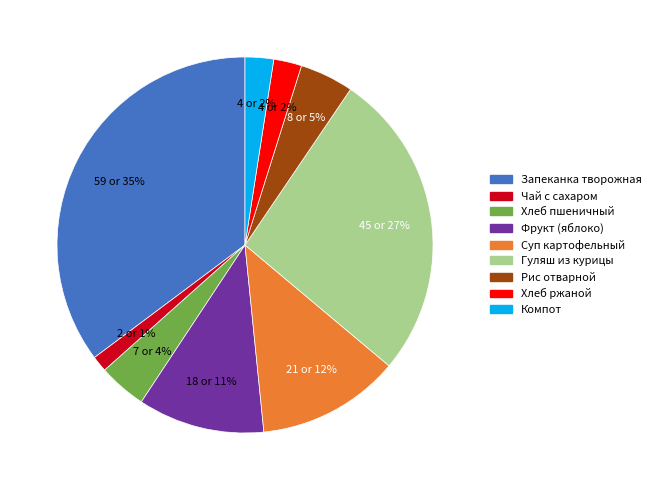

To the nearest percent, what is the difference between the largest and smallest slice percentages?

34%